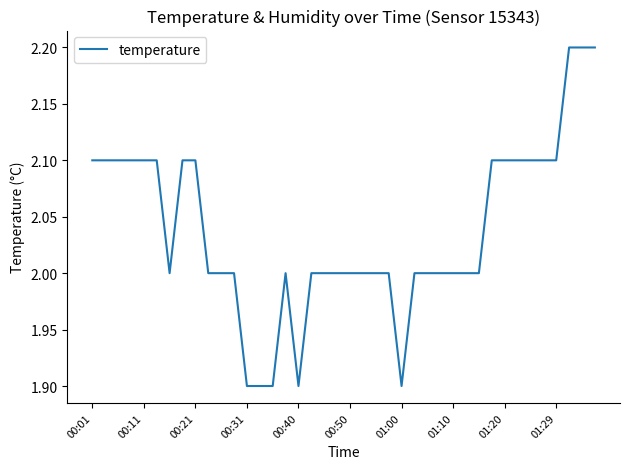

Reading left to right, extract all data points from this chart.

2.1	2.1	2.1	2.1	2.1	2.1	2.0	2.1	2.1	2.0	2.0	2.0	1.9	1.9	1.9	2.0	1.9	2.0	2.0	2.0	2.0	2.0	2.0	2.0	1.9	2.0	2.0	2.0	2.0	2.0	2.0	2.1	2.1	2.1	2.1	2.1	2.1	2.2	2.2	2.2